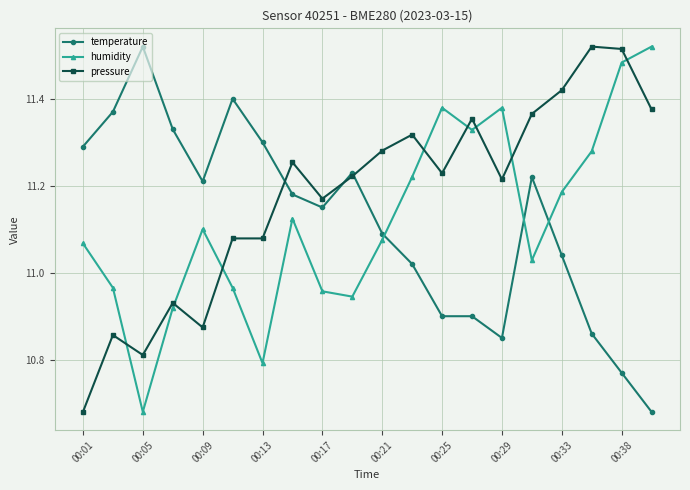

Which series has the largest total across all categories?

pressure